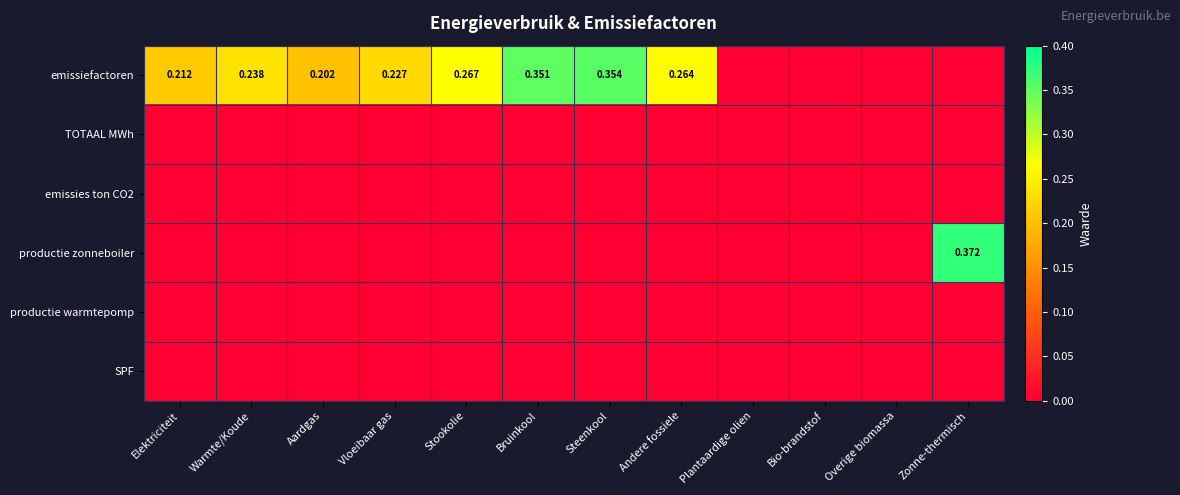

What is the spread (max minus min) of values at Aardgas?

0.2